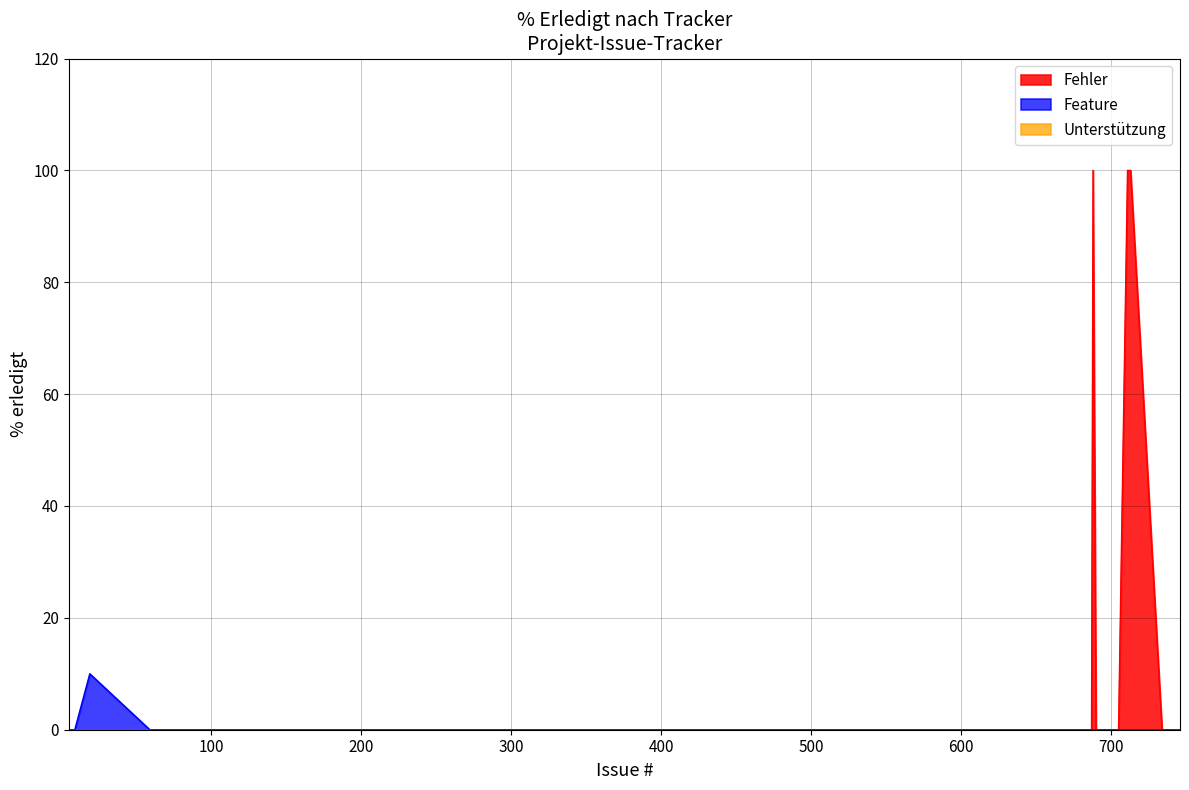

True or false: Fehler and Feature intersect in this chart.

False